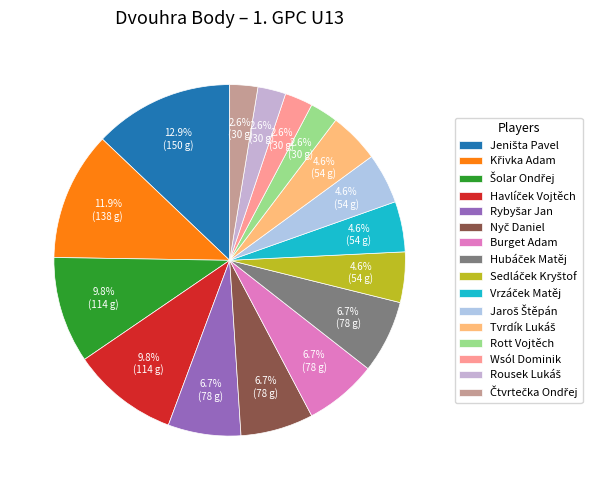

Count the number of slices in the pie.

16